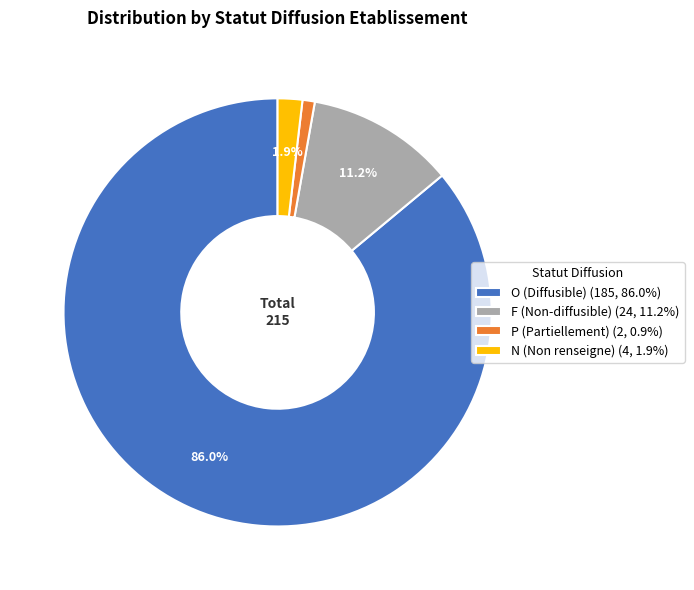

Combined, do O and F account for over 50%?

Yes